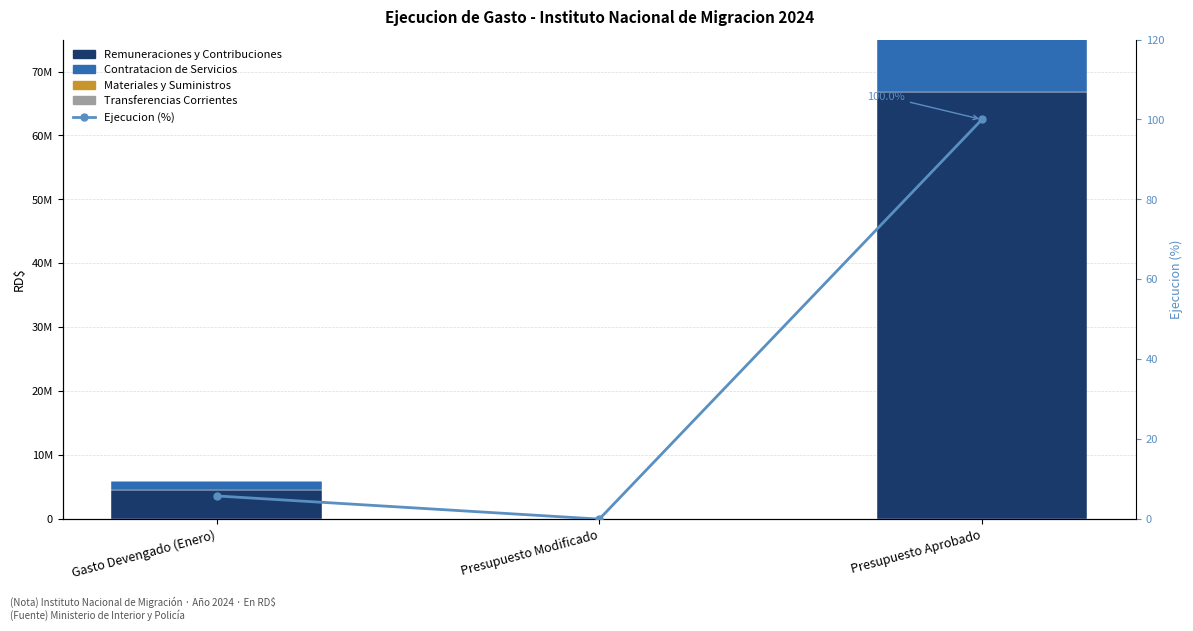

The value of Ejecucion (%) at Gasto Devengado (Enero) is 9.9. True or false?

False